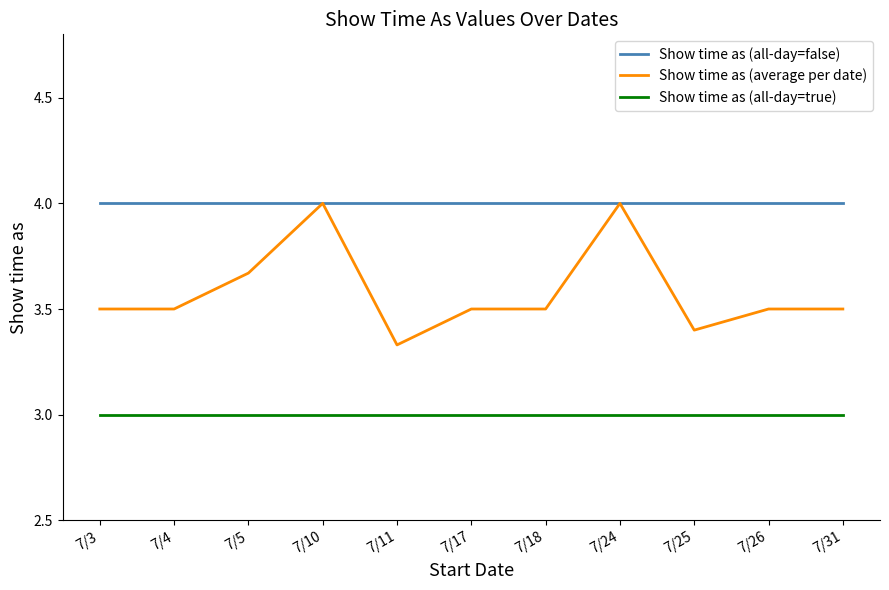

What is the highest value of the Show time as (all-day=true) series?

3.0